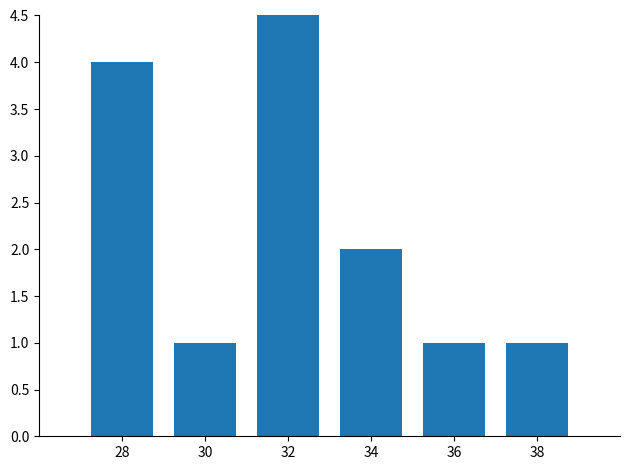

What is the value of the 4th bar from the left?

2